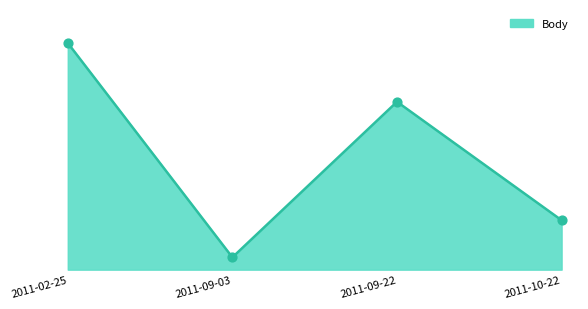

What is the change in value from 2011-09-03 to 2011-09-22?

+1795